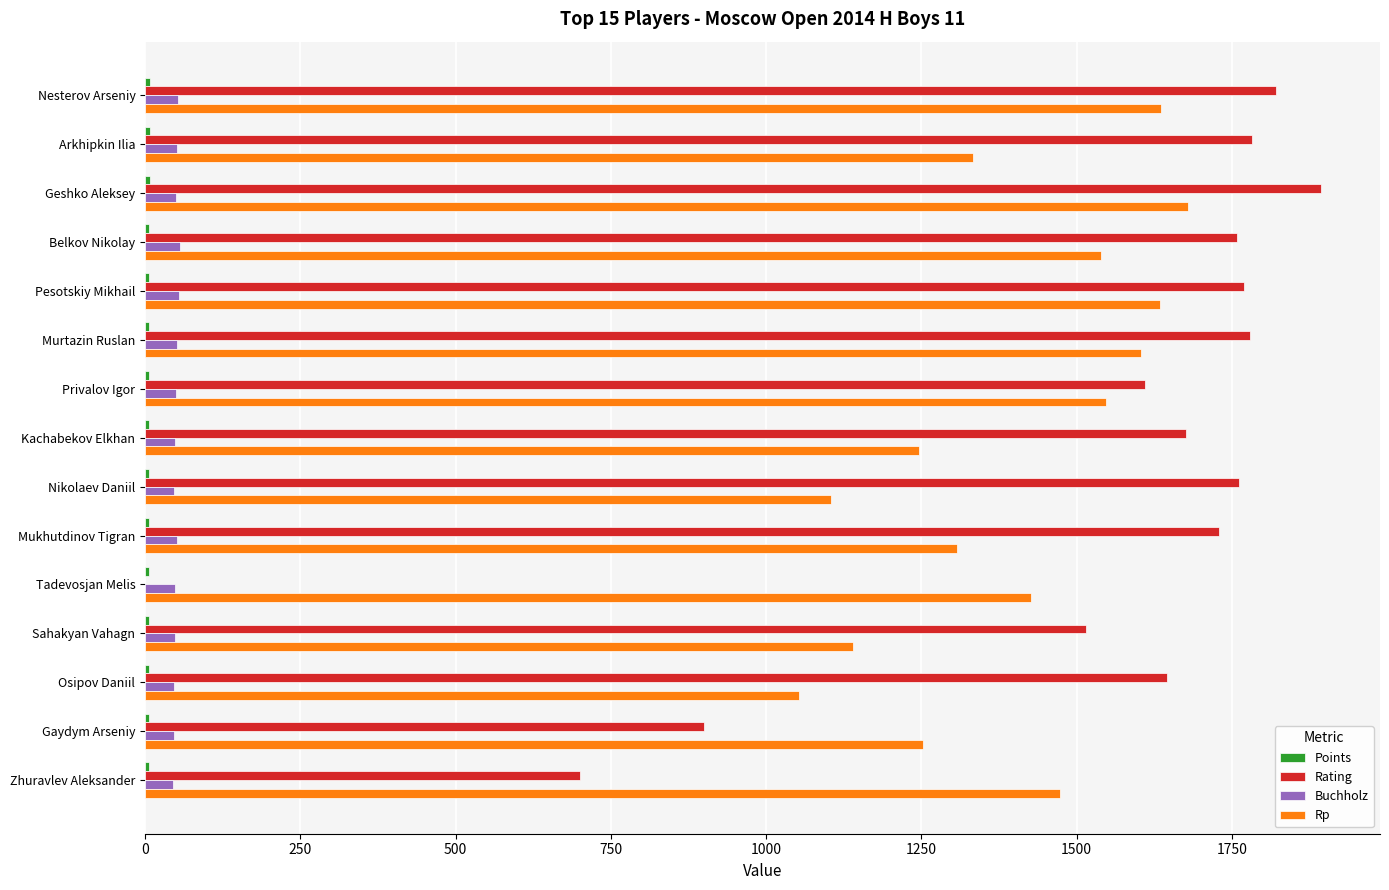

True or false: Buchholz has a value of 50.0 at Geshko Aleksey.

True